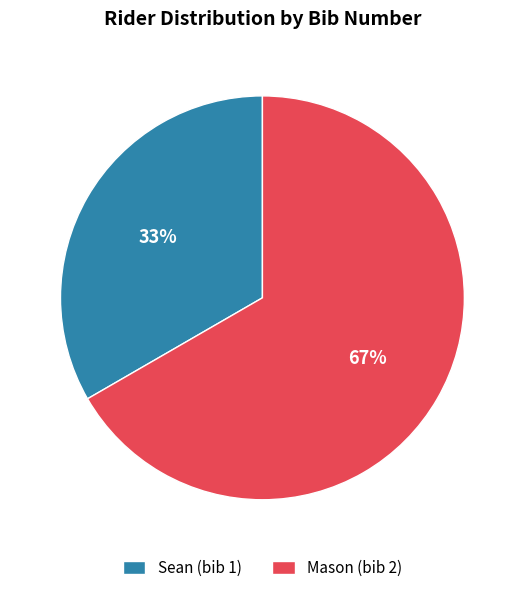

Approximately how many times larger is the value at Mason (bib 2) compared to Sean (bib 1)?

2.0